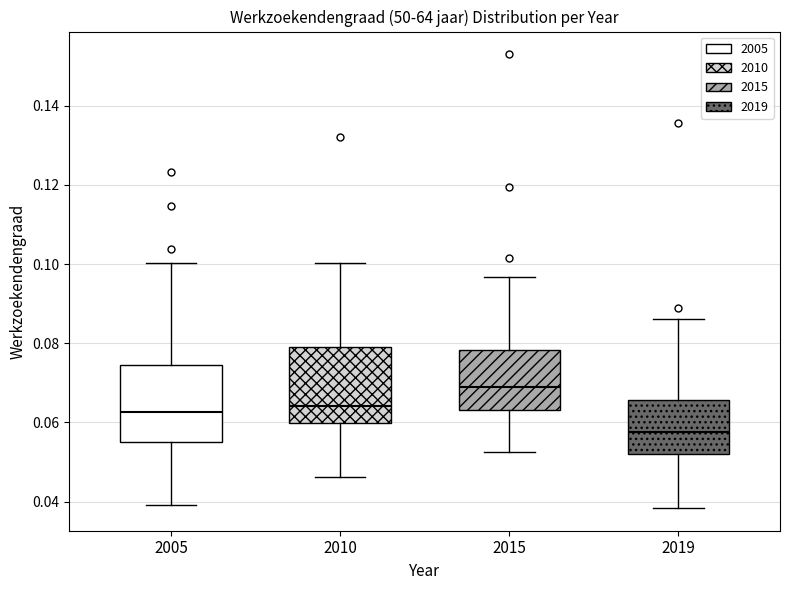

Where does the lower whisker of the box at x = 2015 end on the y-axis? The values are not printed on the chart, so give them approximately, as read against the axis.

0.052